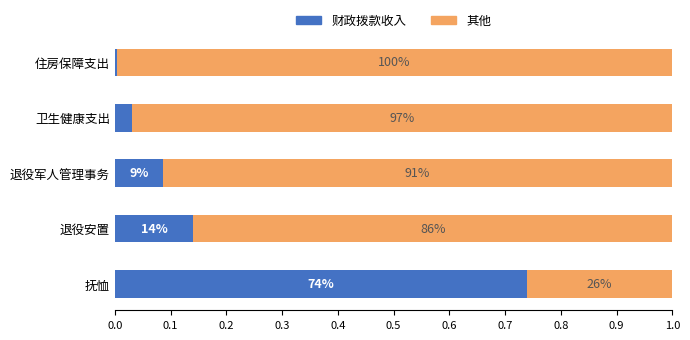

Rank the series by their average value, from lowest to highest.

财政拨款收入, 其他